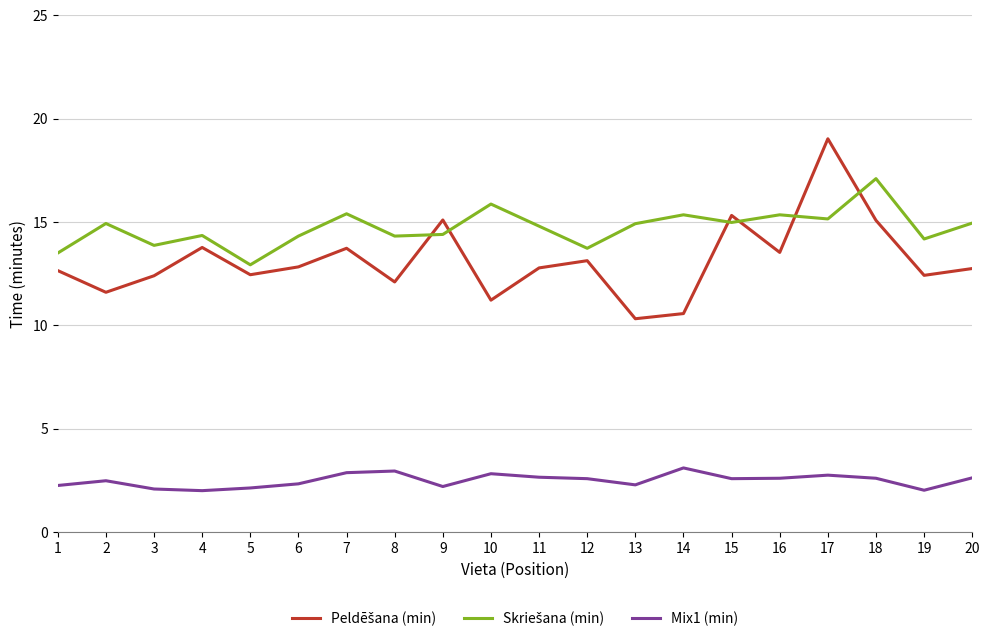

True or false: Mix1 (min) has a value of 2.6 at 12.

True